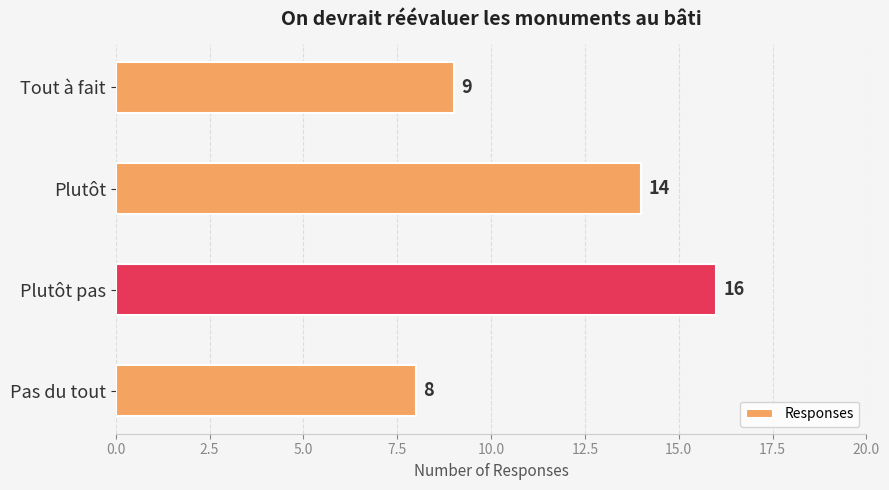

What is the value of the 4th bar from the top?

8